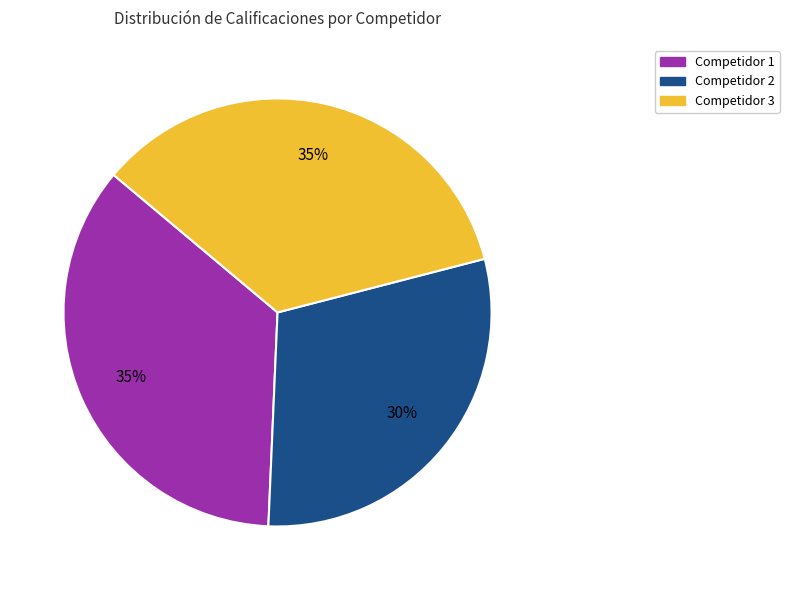

Is there a majority slice in this chart?

No